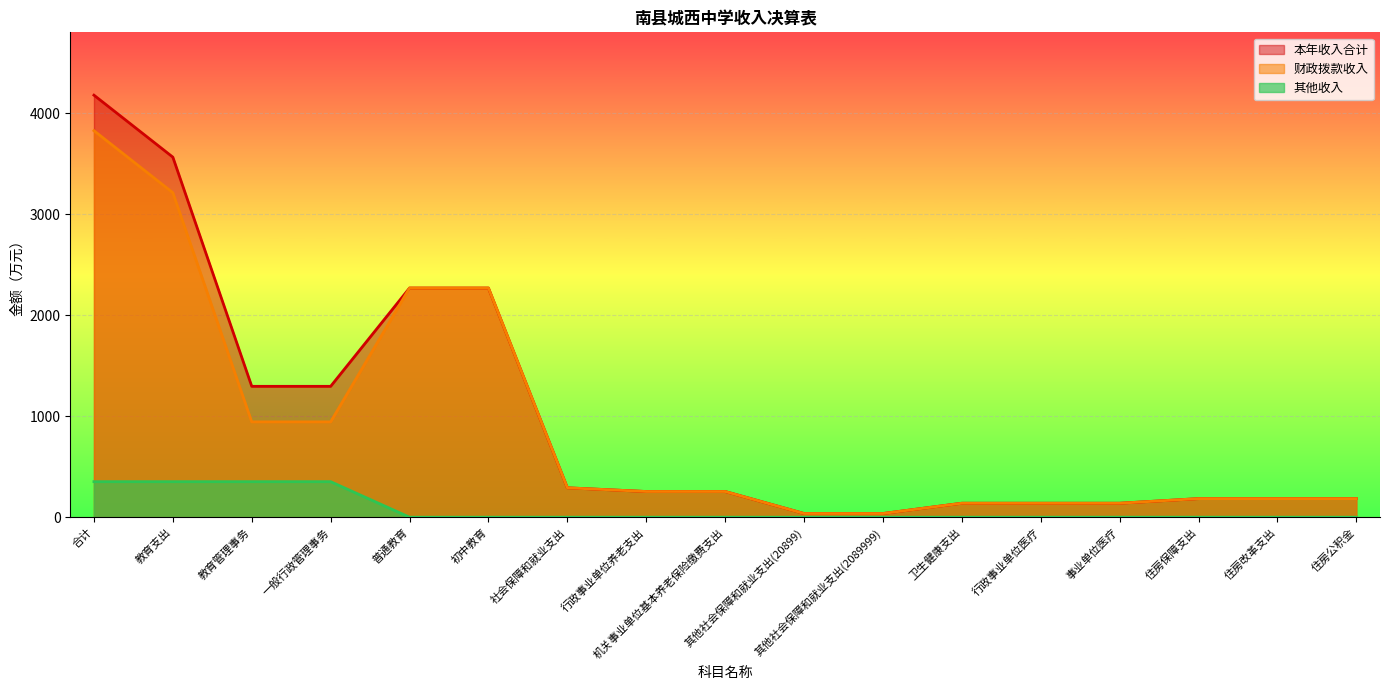

At which label is 本年收入合计 closest to 2107?

普通教育